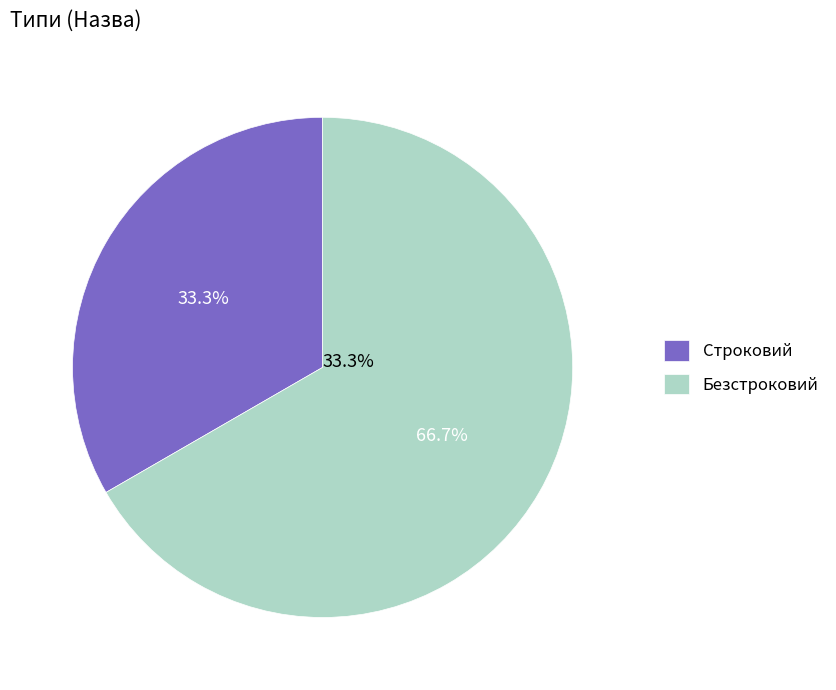

Rank the categories by value from highest to lowest.

Безстроковий, Строковий